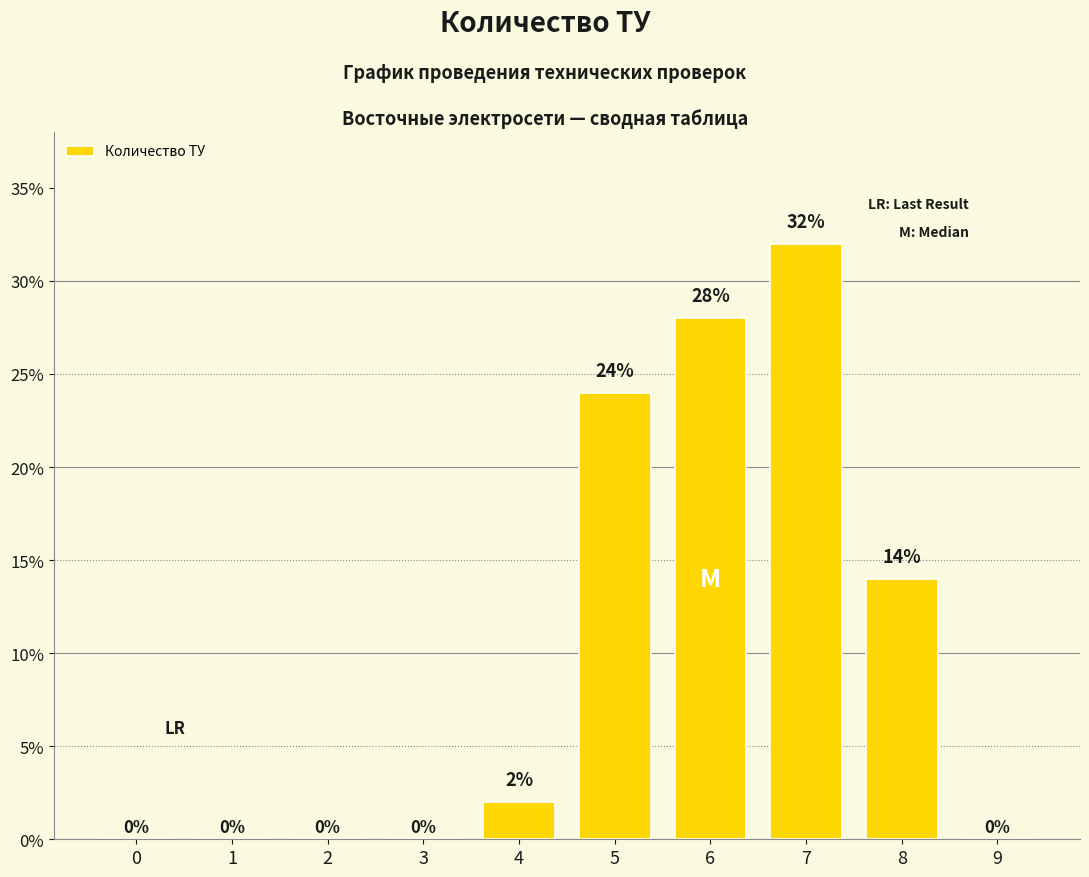

Reading left to right, extract all data points from this chart.

0=0	1=0	2=0	3=0	4=2	5=24	6=28	7=32	8=14	9=0